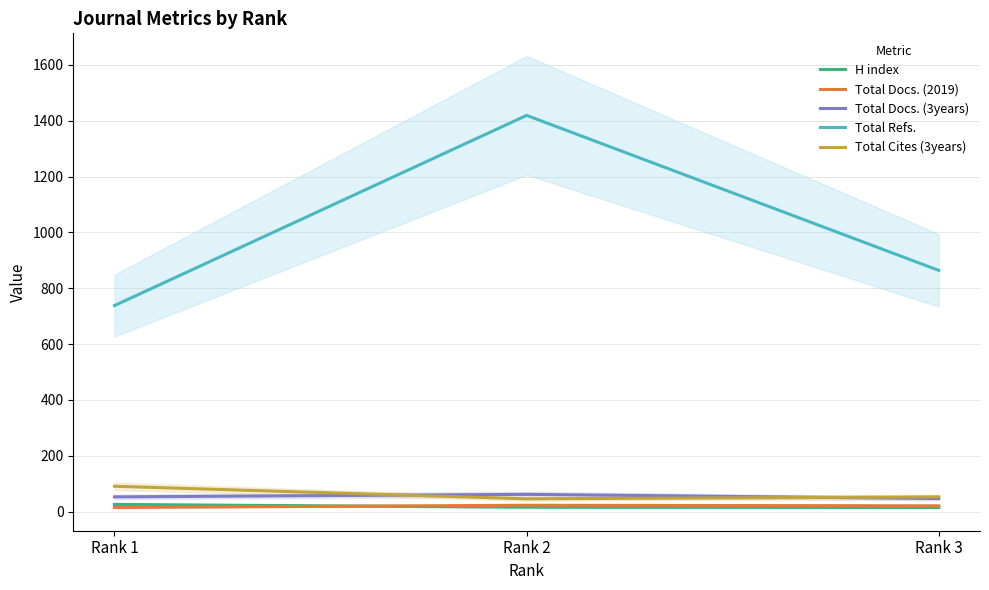

The Total Docs. (2019) series shows 37 at Rank 3. True or false?

False